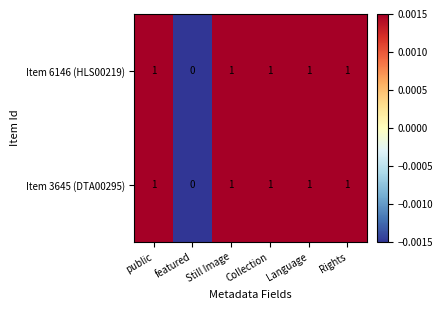

Is the value of Item 3645 (DTA00295) at public greater than the value of Item 6146 (HLS00219) at featured?

Yes